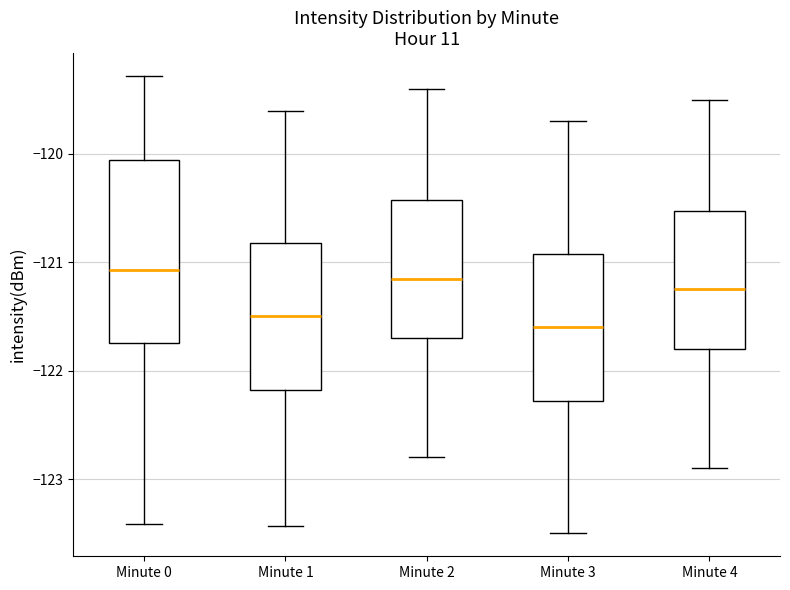

Reading left to right, read every box against the y-axis: the position of its median line, the range the box covers, and the ends of its whiskers. The values are not printed on the chart, so give them approximately, as read against the axis.

Minute 0: median -121.1, box -121.7 to -120.1, whiskers -123.4 to -119.3
Minute 1: median -121.5, box -122.2 to -120.8, whiskers -123.4 to -119.6
Minute 2: median -121.1, box -121.7 to -120.4, whiskers -122.8 to -119.4
Minute 3: median -121.6, box -122.3 to -120.9, whiskers -123.5 to -119.7
Minute 4: median -121.2, box -121.8 to -120.5, whiskers -122.9 to -119.5